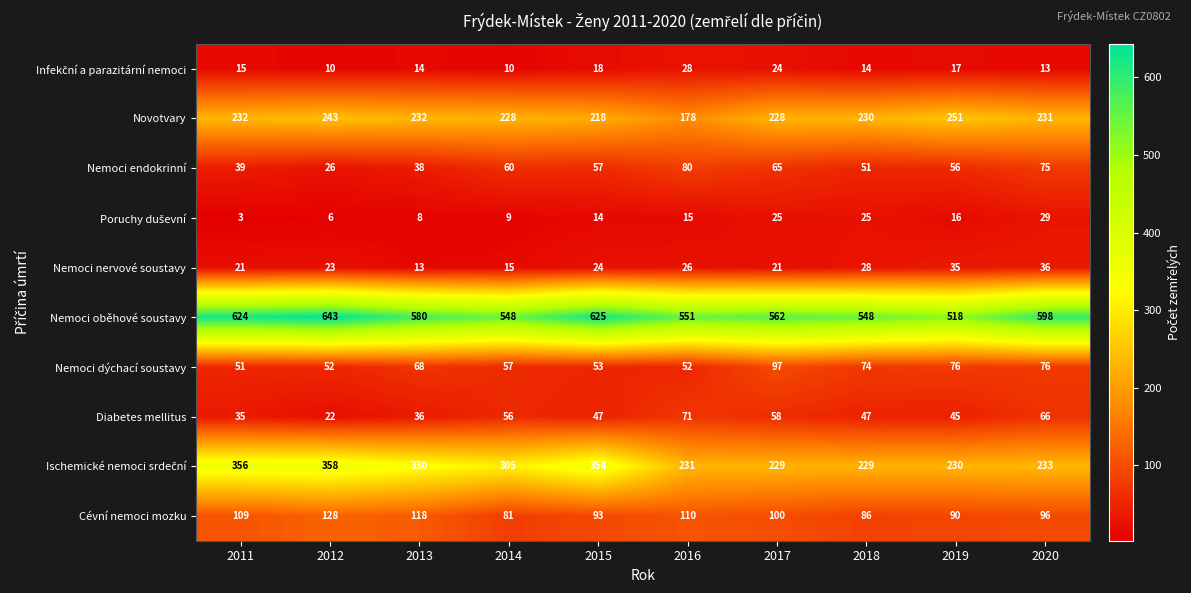

What is the highest value of the Nemoci dýchací soustavy series?

97